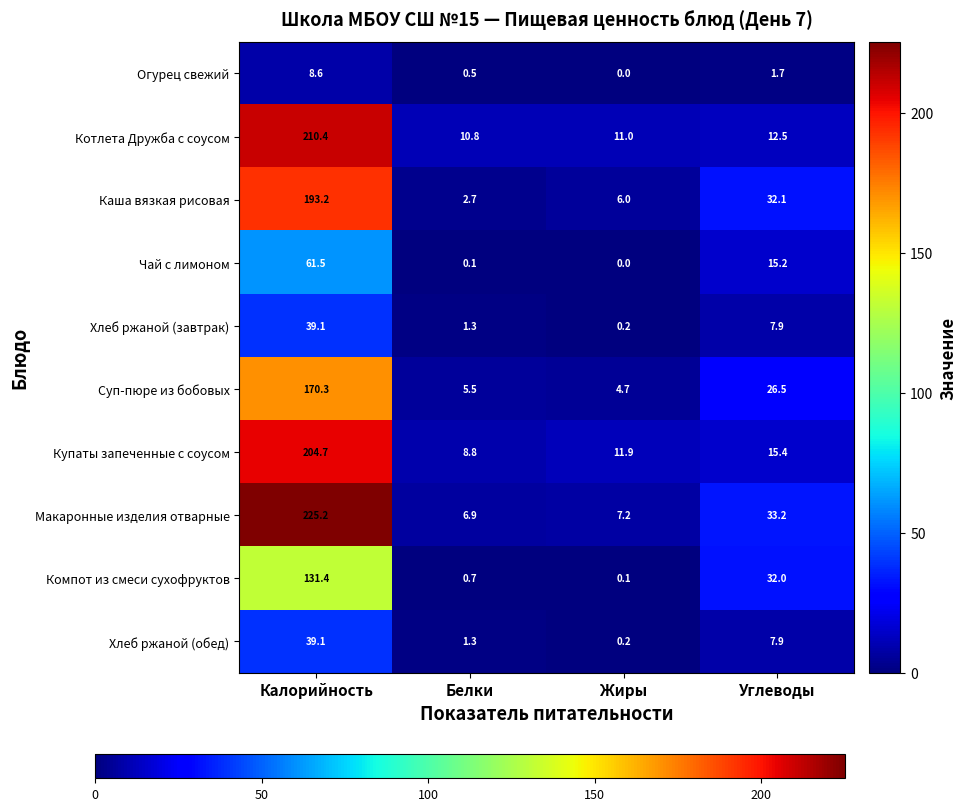

Is it true that Котлета Дружба с соусом equals 15.6 at Белки?

False